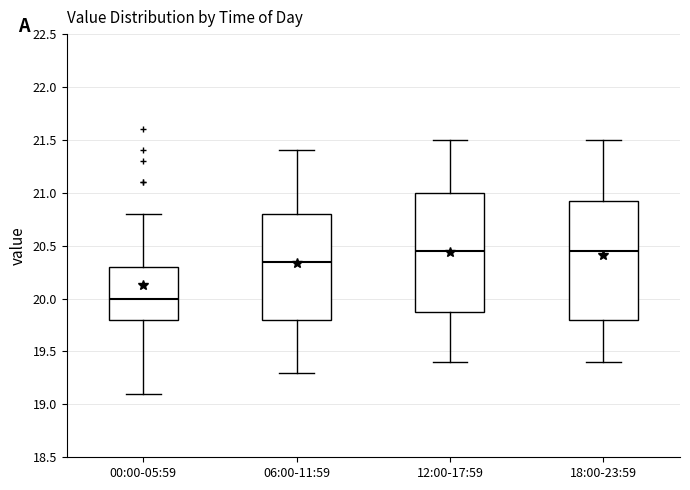

Reading left to right, transcribe this box plot: for each box, give where its median line is, the range the box spans, and where its two whiskers end, as read against the y-axis. The values are not printed on the chart, so give them approximately, as read against the axis.

00:00-05:59: median 20.00, box 19.80 to 20.30, whiskers 19.10 to 20.80
06:00-11:59: median 20.35, box 19.80 to 20.80, whiskers 19.30 to 21.40
12:00-17:59: median 20.45, box 19.90 to 21.00, whiskers 19.40 to 21.50
18:00-23:59: median 20.45, box 19.80 to 20.95, whiskers 19.40 to 21.50